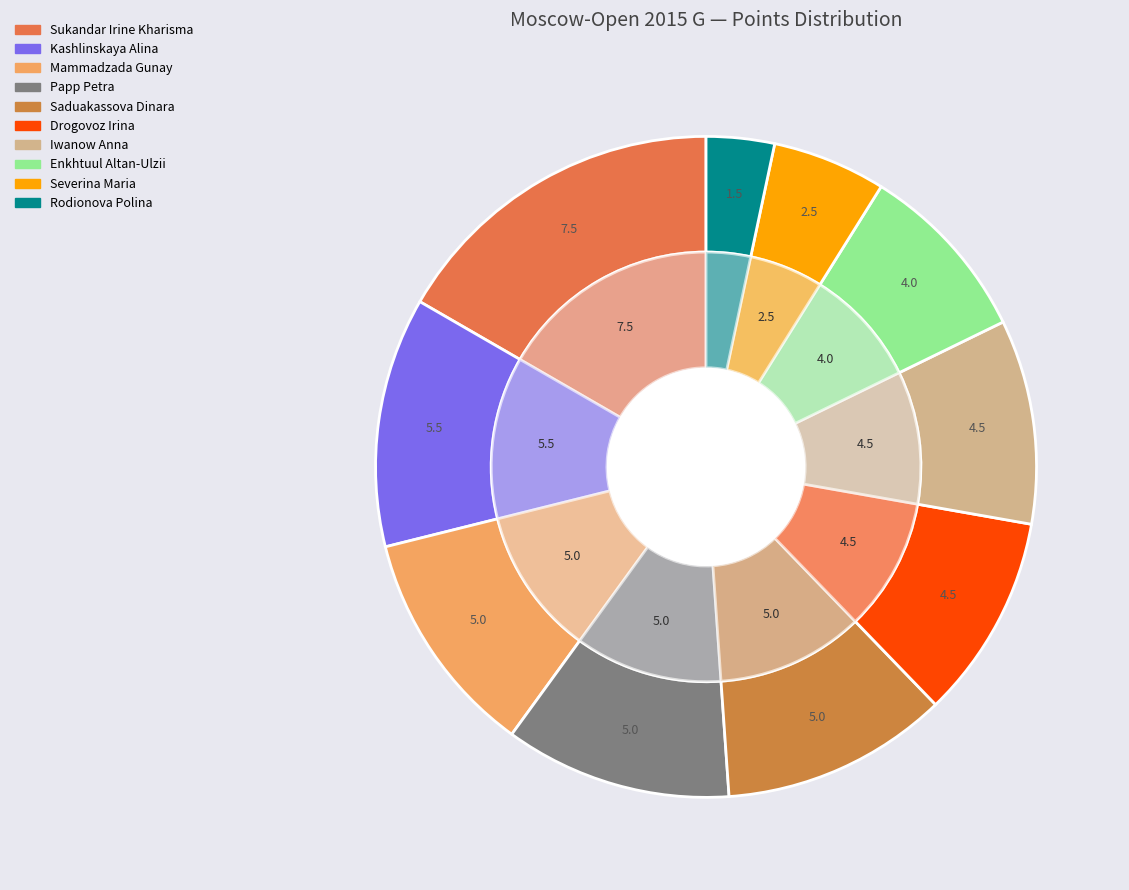

To the nearest percent, what is the average slice percentage?

10%